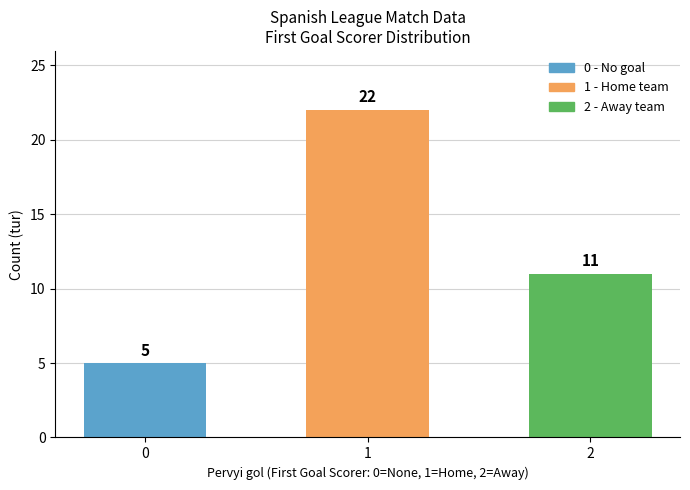

Rank the categories by value from lowest to highest.

0, 2, 1